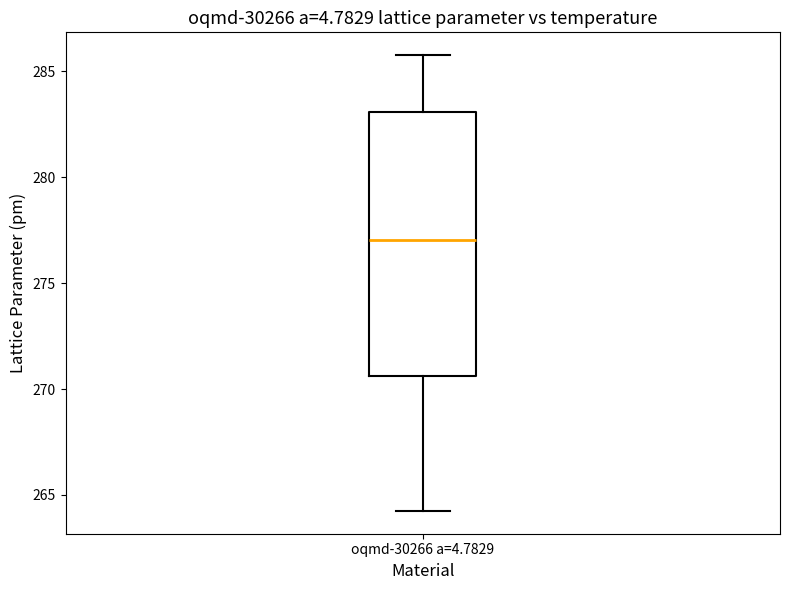

Where does the lower whisker of the box for oqmd-30266 a=4.7829 end on the y-axis? The values are not printed on the chart, so give them approximately, as read against the axis.

264.0